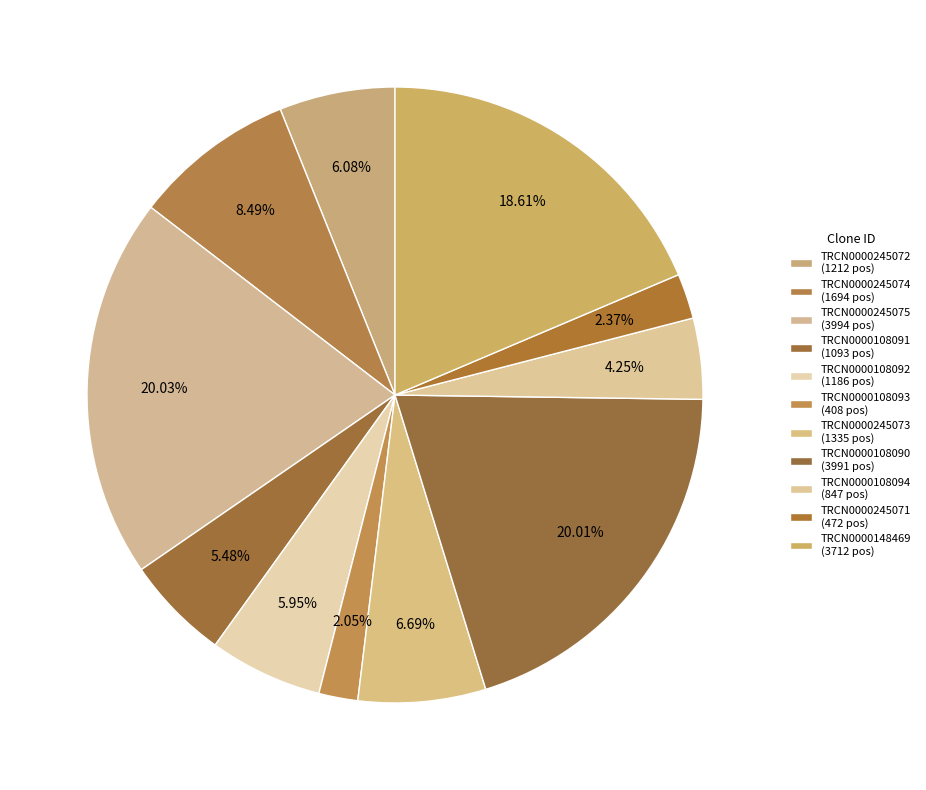

What percentage do TRCN0000108090 and TRCN0000245075 together represent?

40.0%